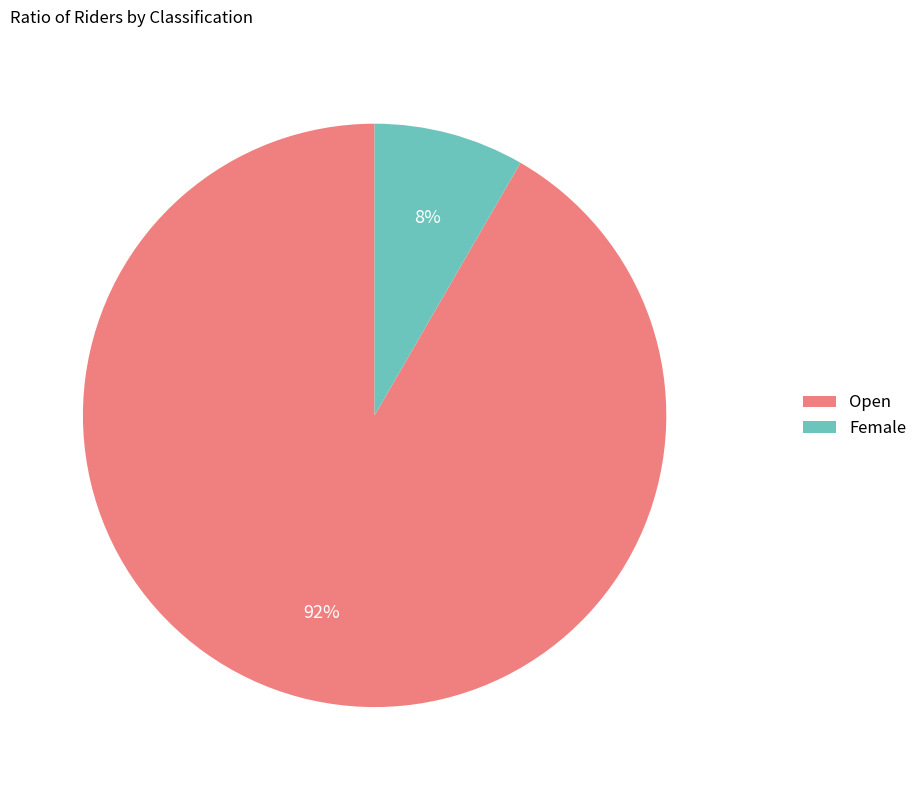

Do Female and Open together represent more than half of the pie?

Yes